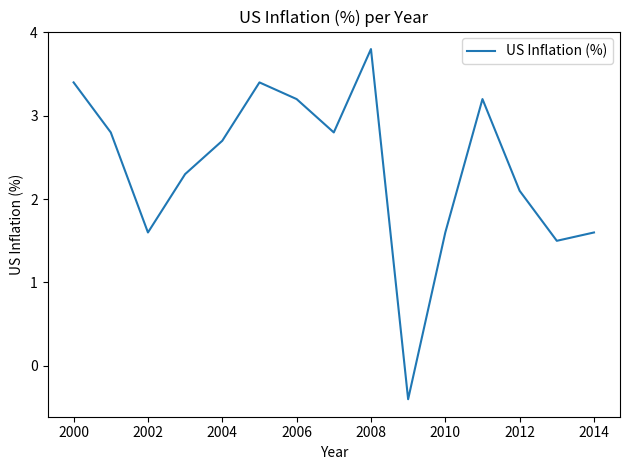

What is the sum of all values?

35.6